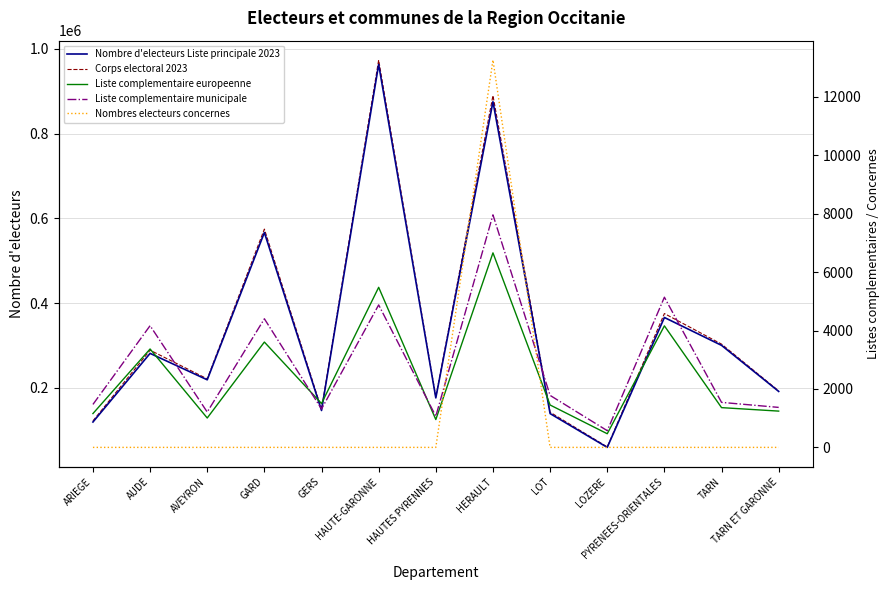

What is the label of the 10th point from the left?

LOZERE